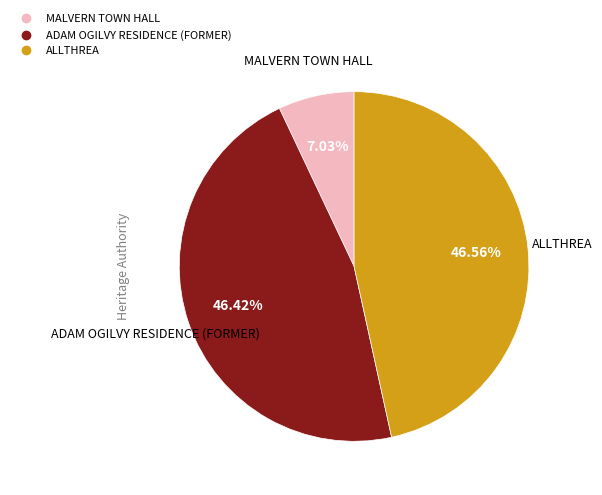

Which slice is the smallest?

MALVERN TOWN HALL